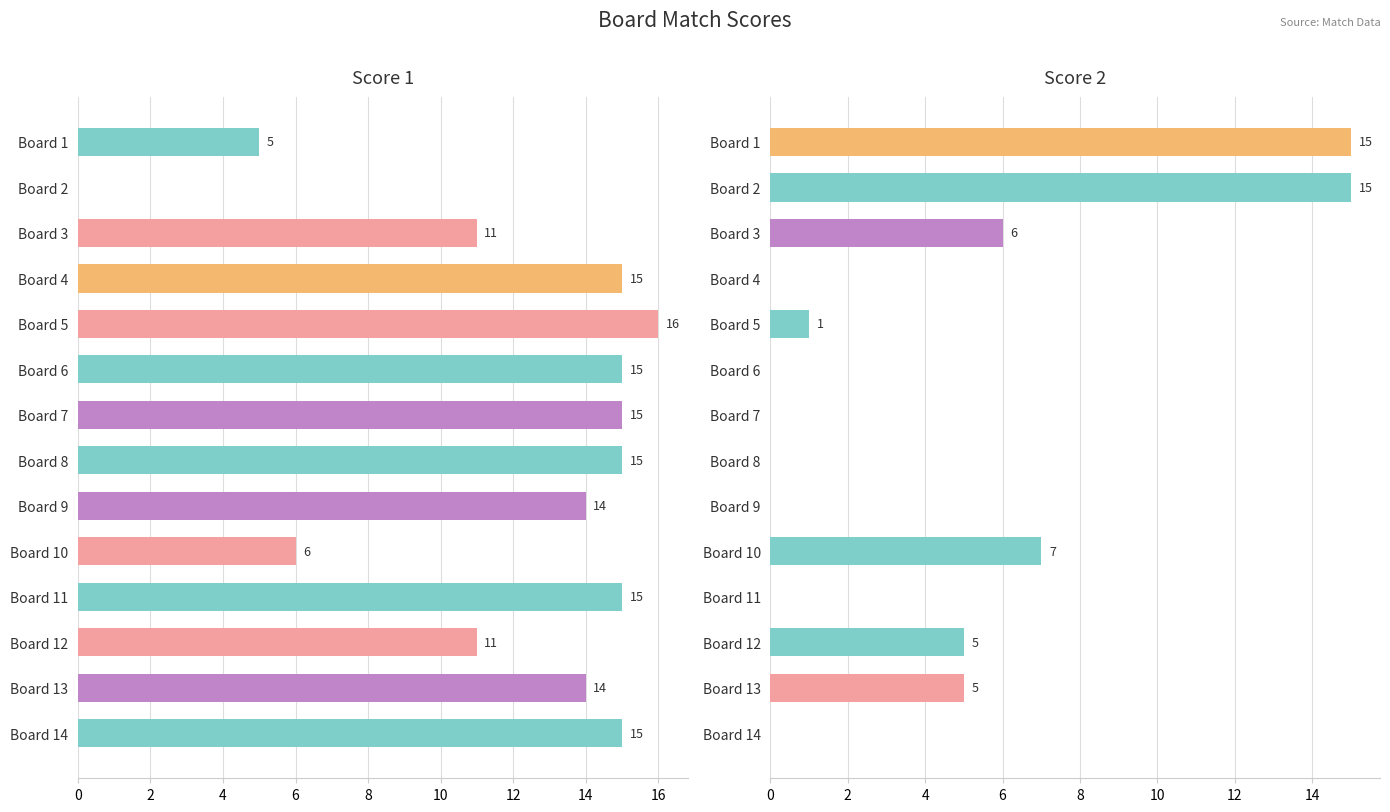

Does the chart contain stacked bars?

No